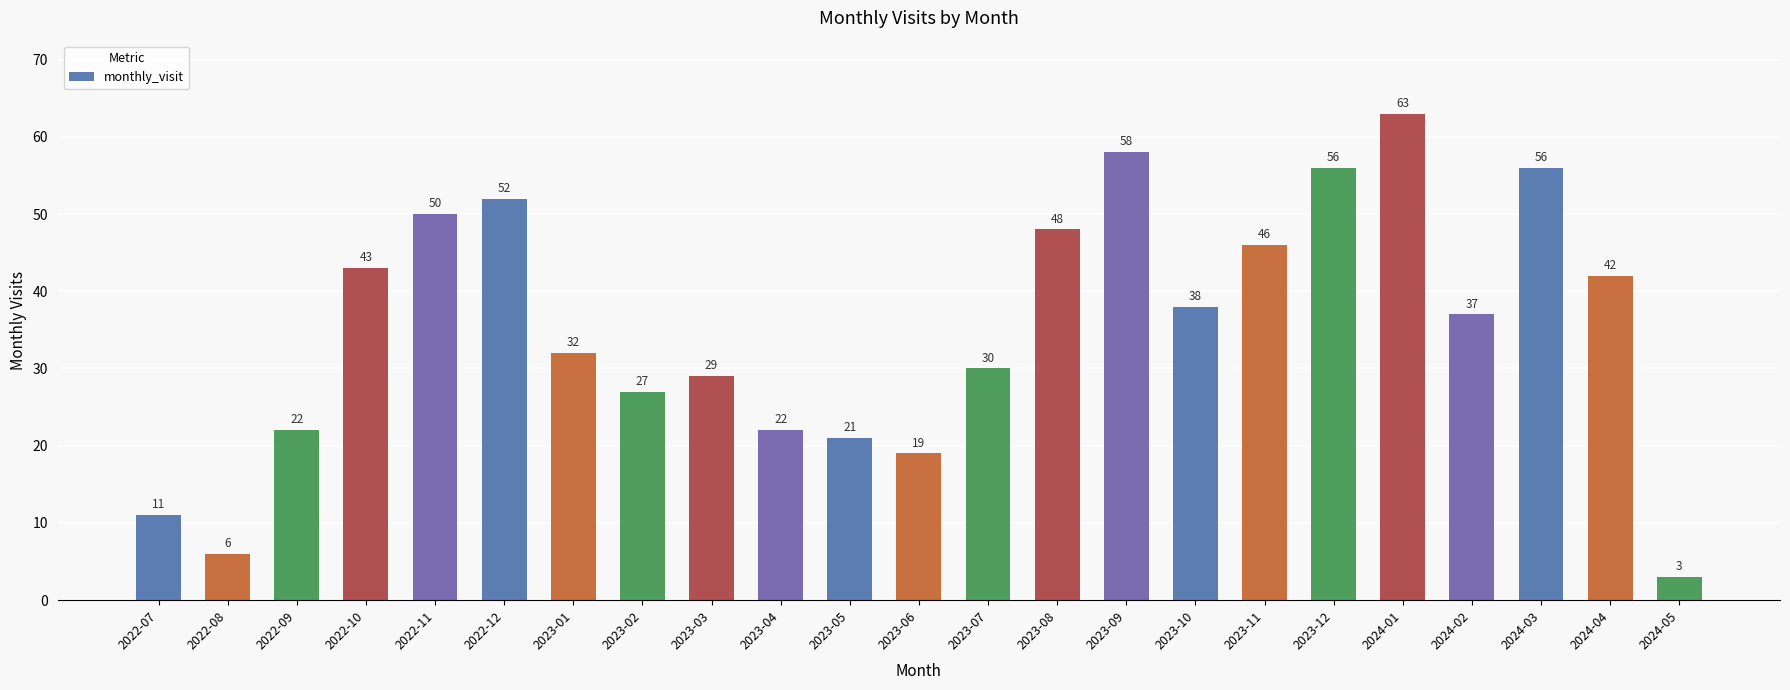

What is the sum of the values at 2023-04 and 2024-04?

64